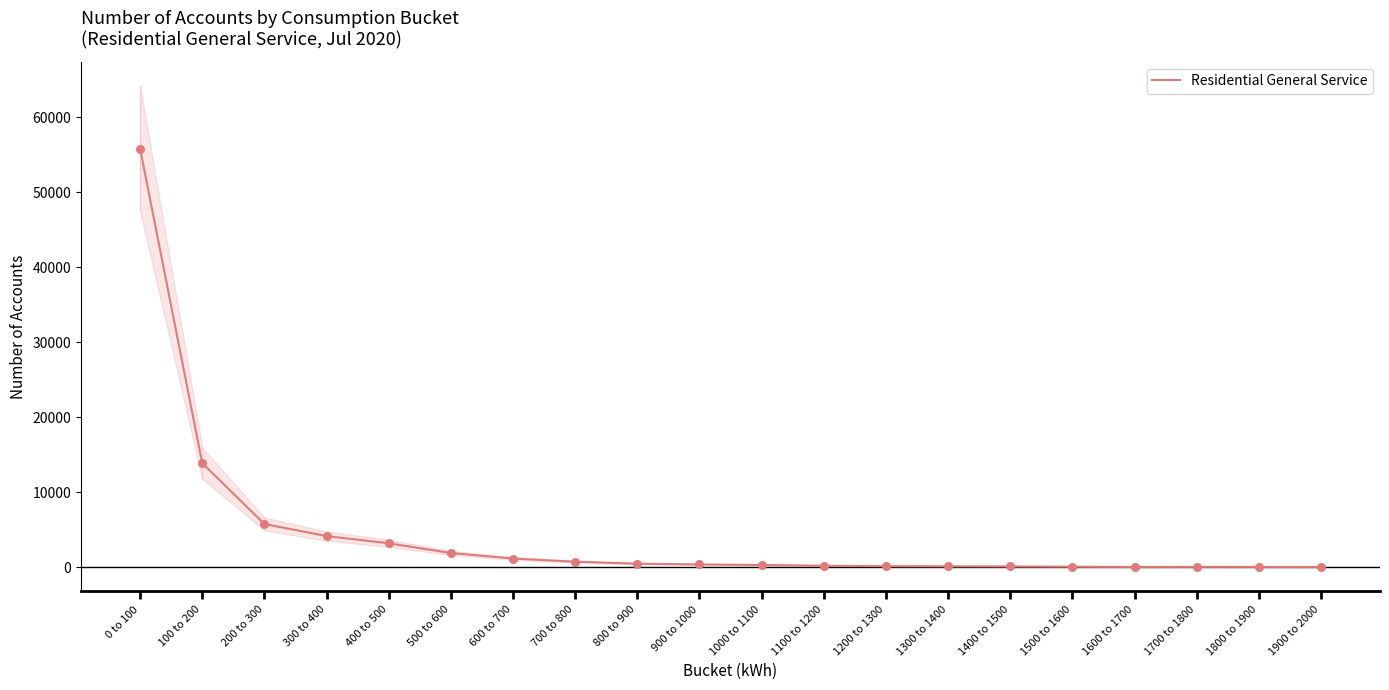

What is the ratio of the value at 500 to 600 to the value at 600 to 700?

1.6